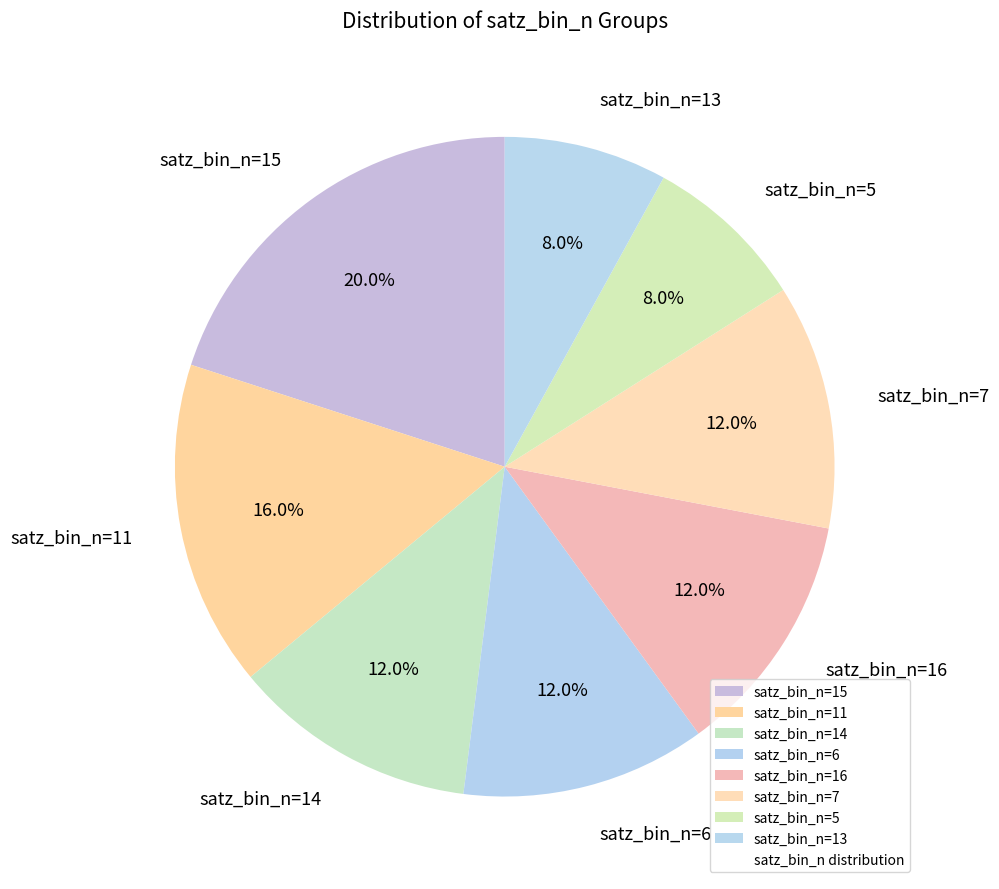

Is the sum of satz_bin_n=7 and satz_bin_n=13 greater than half?

No